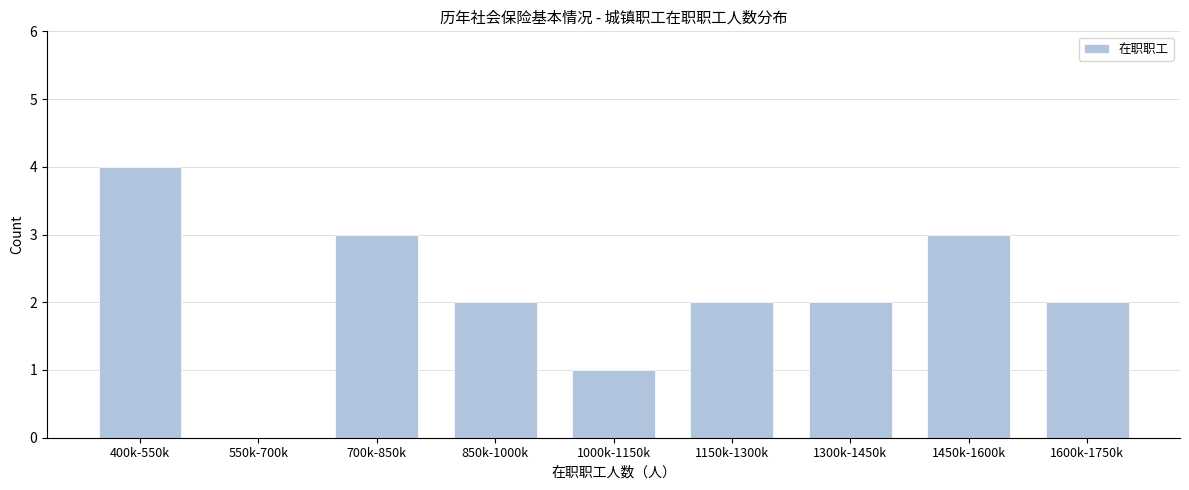

Reading left to right, transcribe all the data shown in this chart.

400k-550k=4	550k-700k=0	700k-850k=3	850k-1000k=2	1000k-1150k=1	1150k-1300k=2	1300k-1450k=2	1450k-1600k=3	1600k-1750k=2